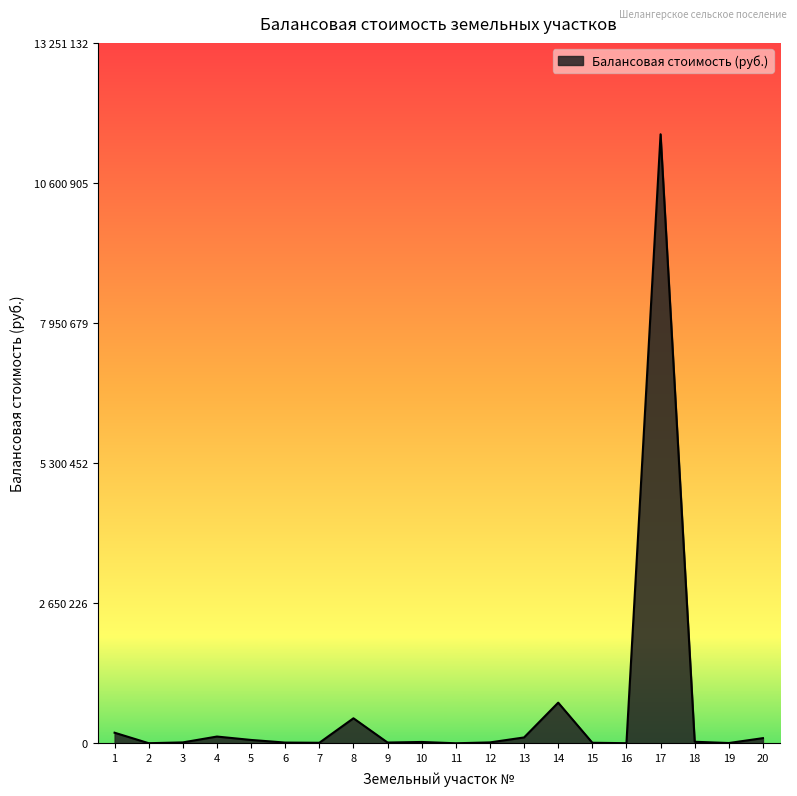

What is the difference between the values at 12 and 17?

11503225.1